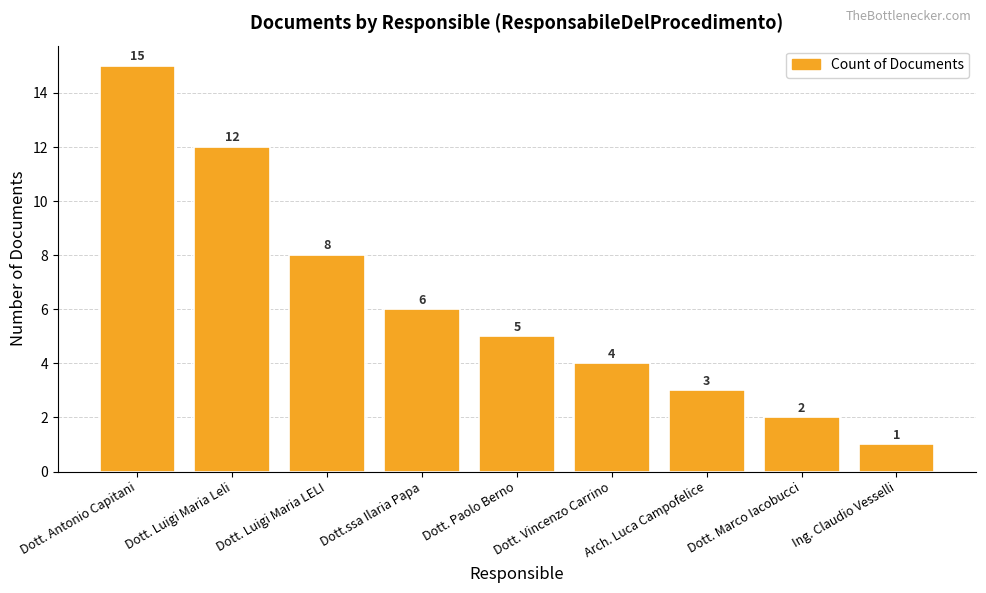

At which category does the chart reach its minimum across all series?

Ing. Claudio Vesselli